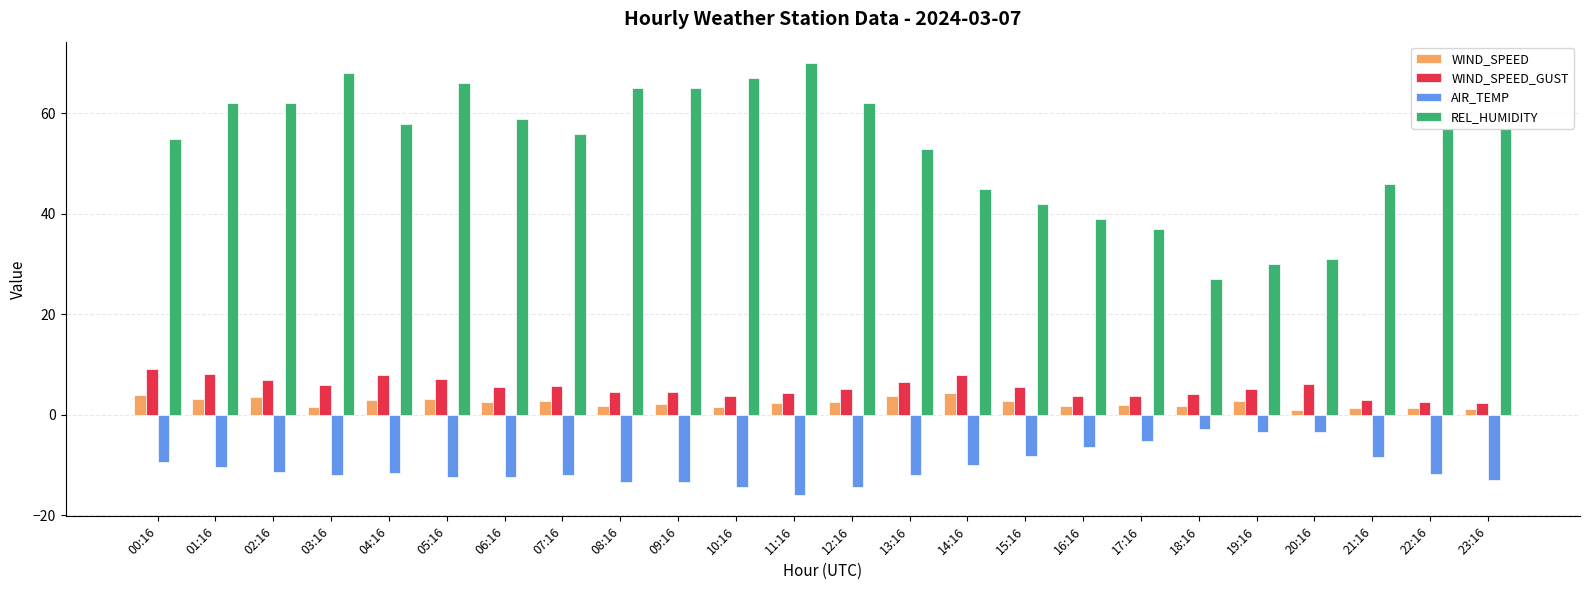

How many bars are there in each group?

4